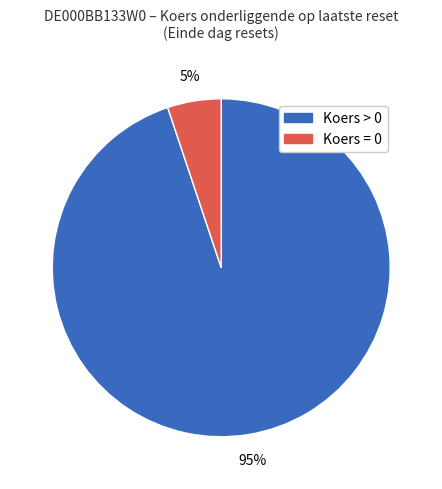

How many segments does this pie chart have?

2